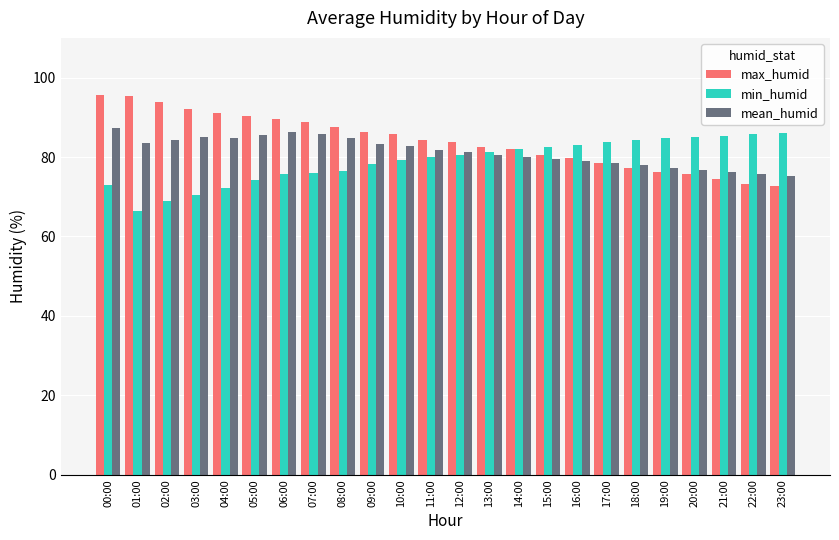

Is it true that min_humid equals 86.1 at 23:00?

True